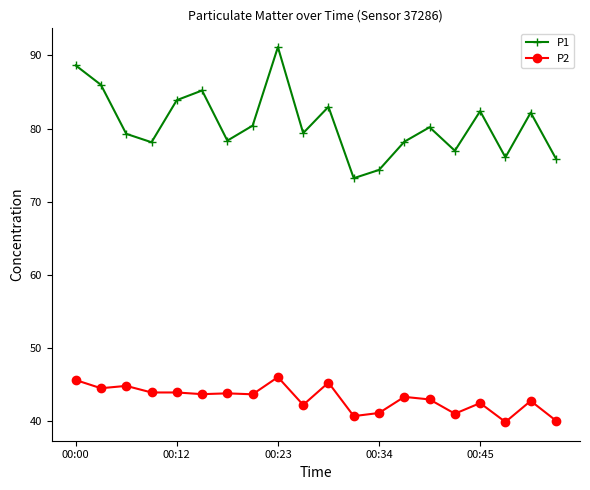

Which series has the largest range (max minus min)?

P1